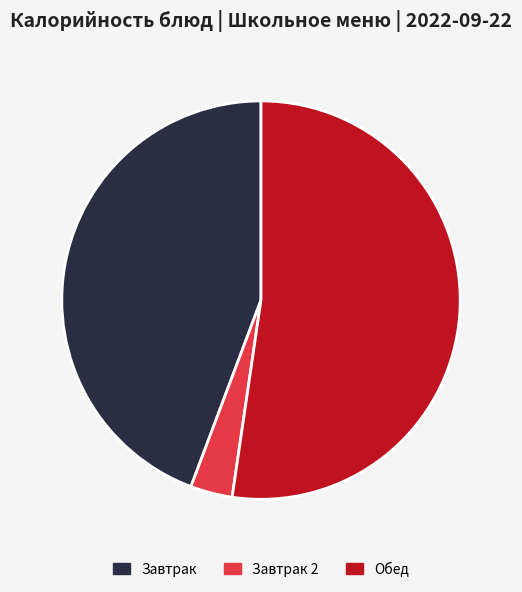

Does any single category account for the majority?

Yes